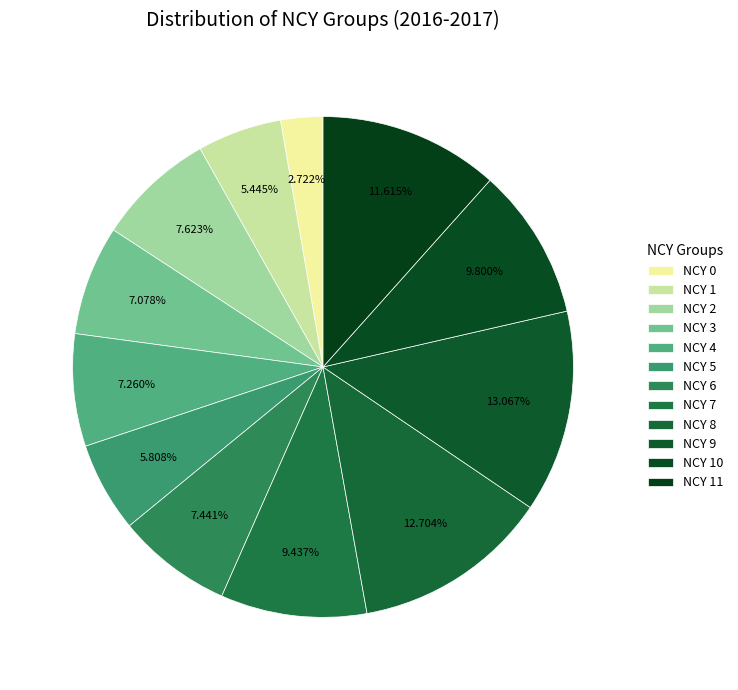

How many slices are in this pie chart?

12